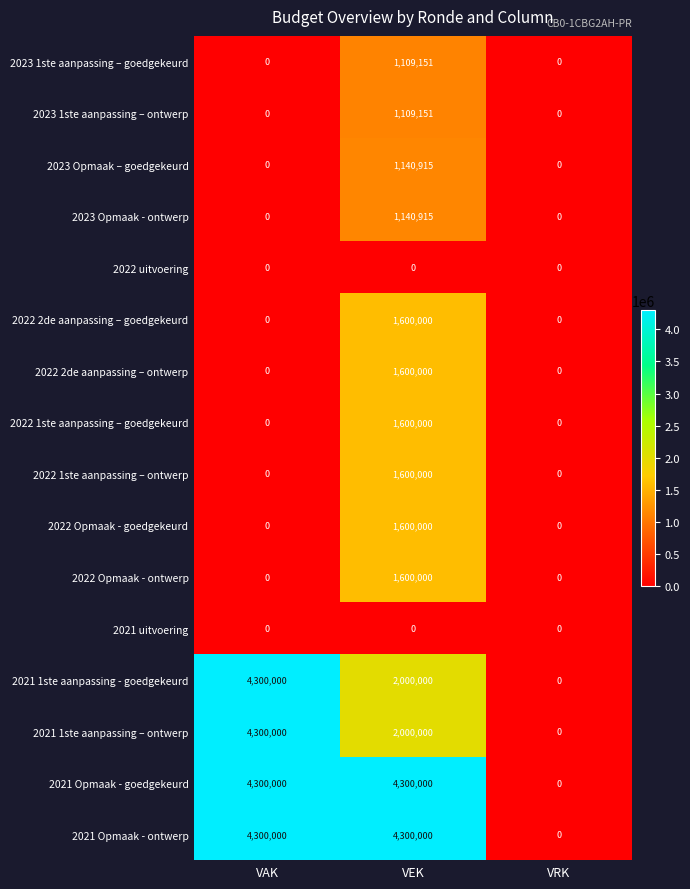

Count the number of data series in this chart.

16